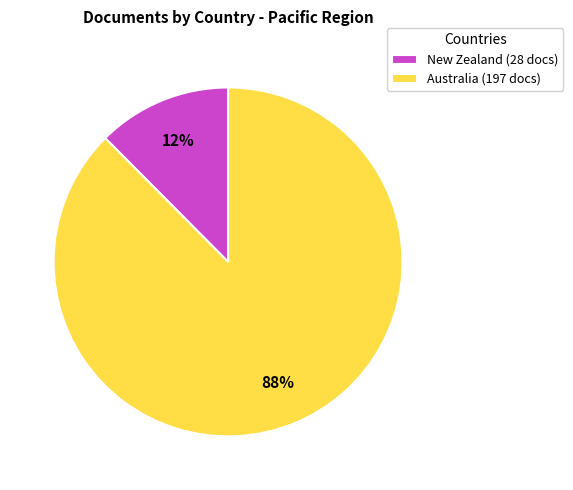

To the nearest percent, what percentage of the pie is Australia?

88%